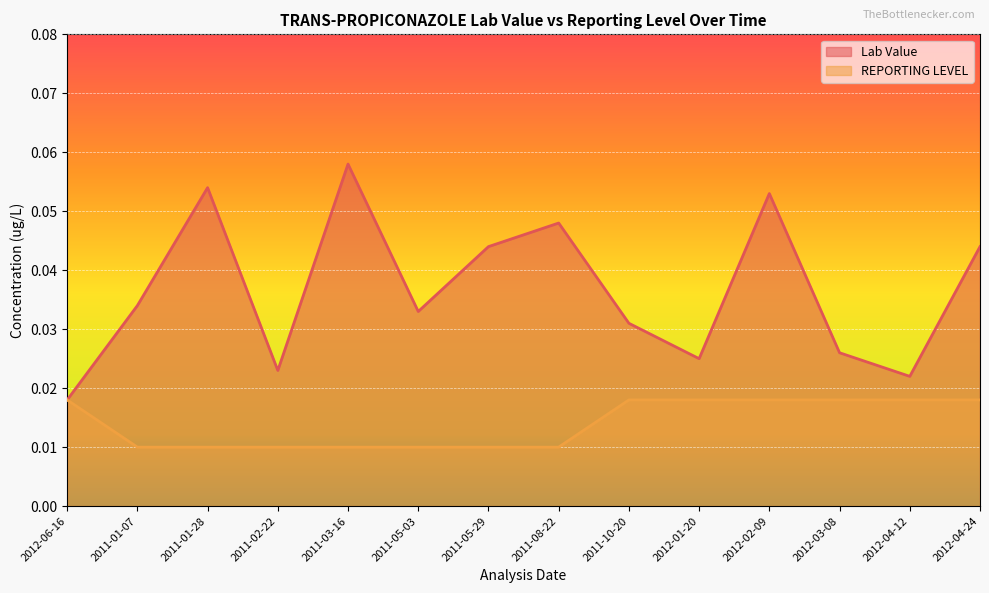

List the series in order of their overall mean, lowest first.

REPORTING LEVEL, Lab Value